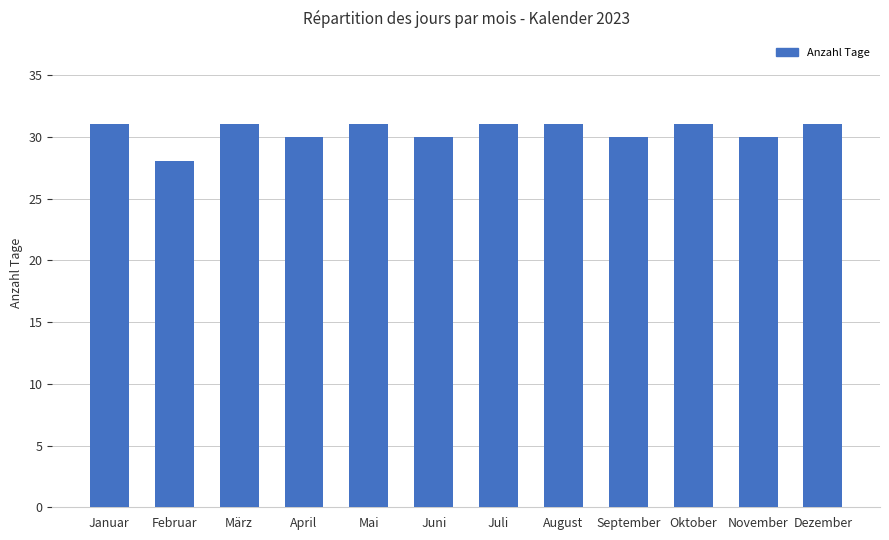

The value at Dezember is 31. True or false?

True